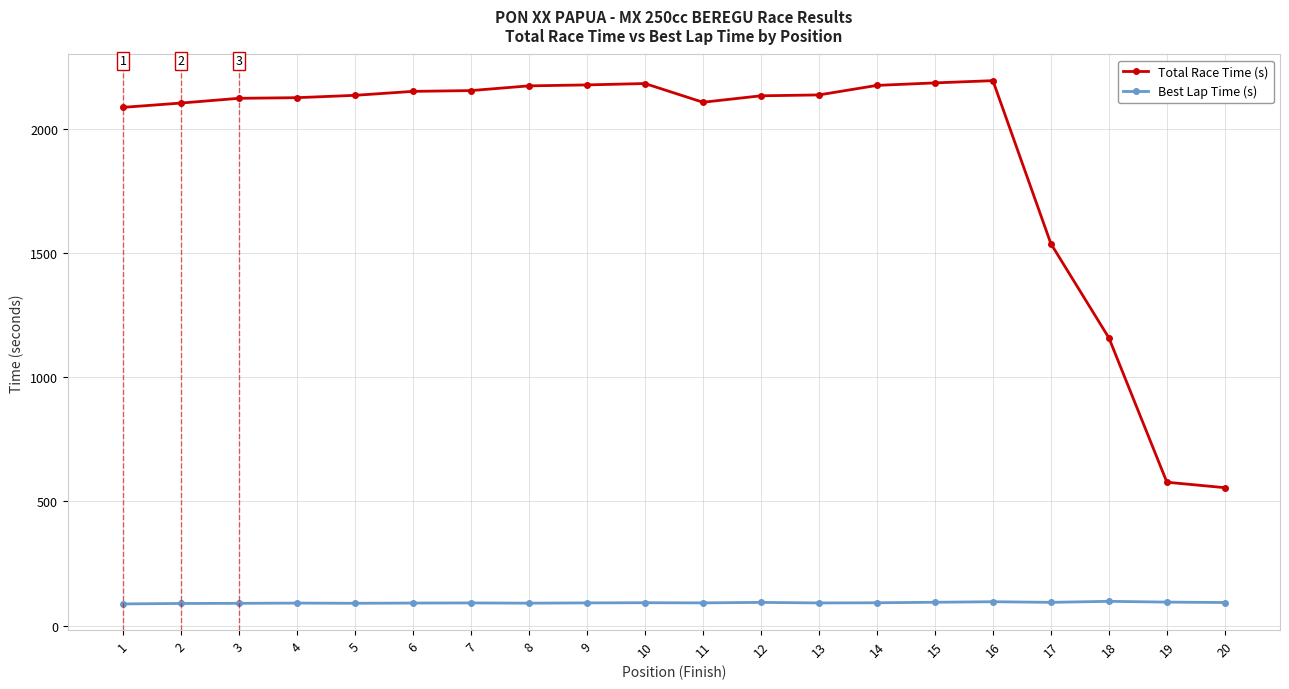

Is the value of Total Race Time (s) at 6 greater than the value of Best Lap Time (s) at 12?

Yes